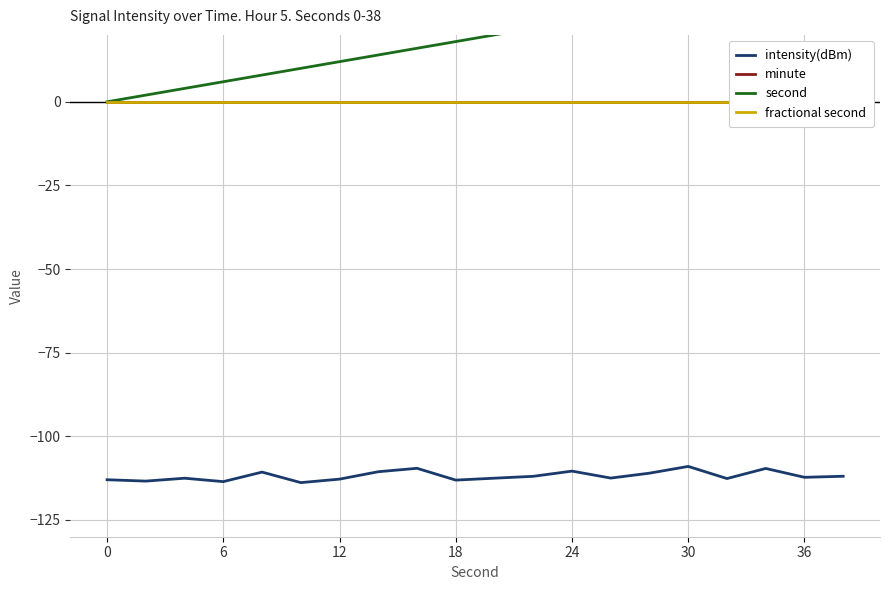

Between 36 and 16, which series saw the biggest shift?

second